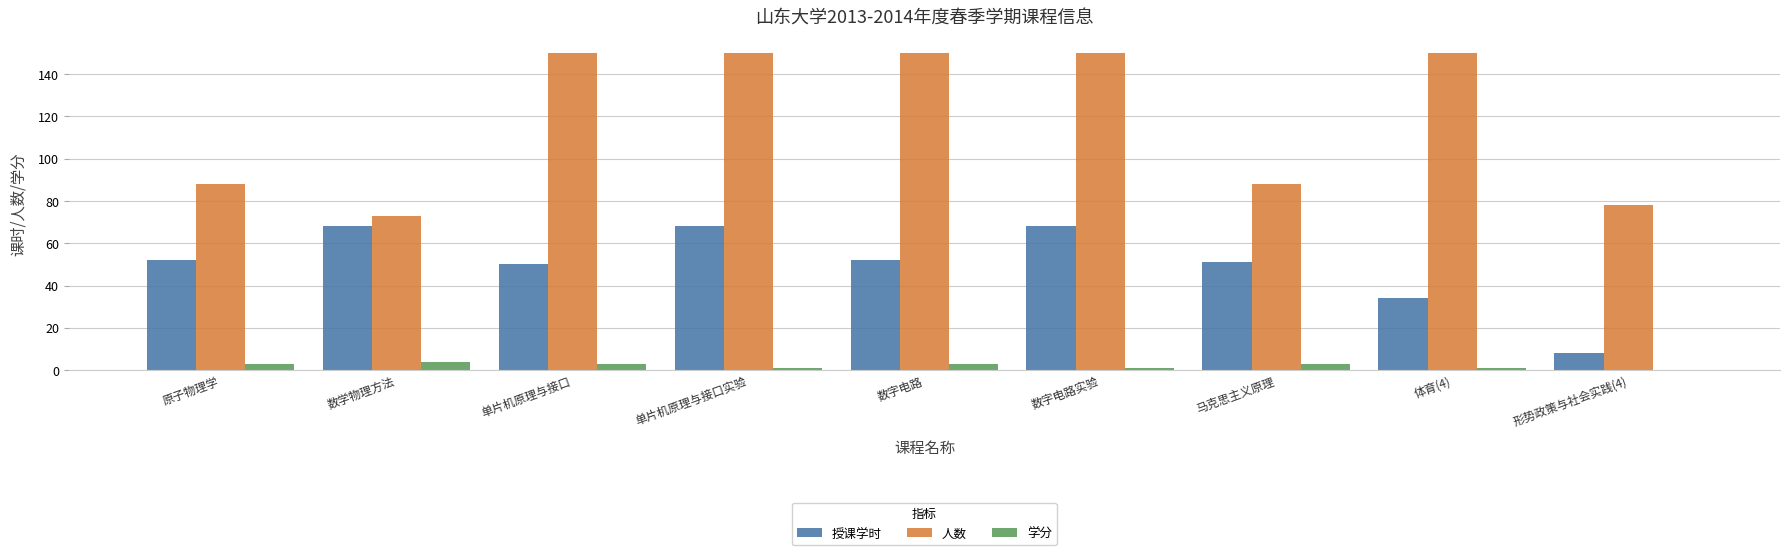

What is the greatest value displayed?

150